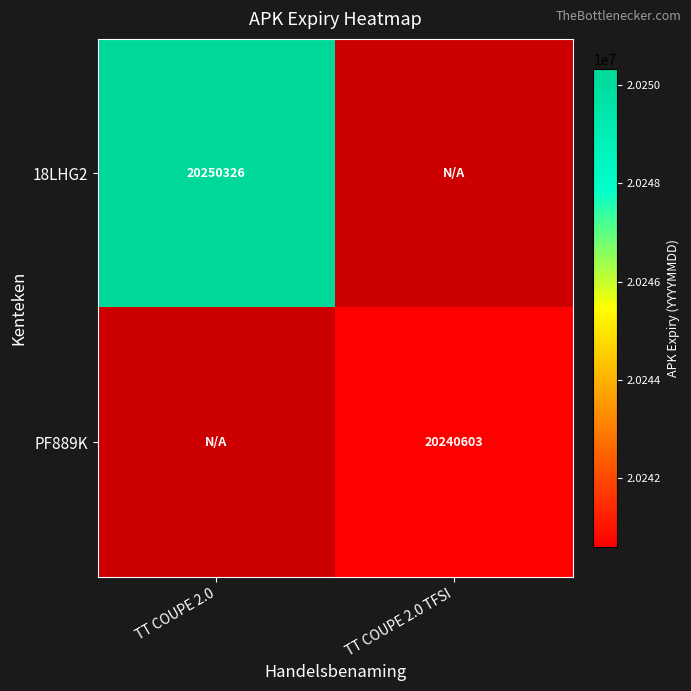

True or false: PF889K has a value of 20240603 at TT COUPE 2.0 TFSI.

True